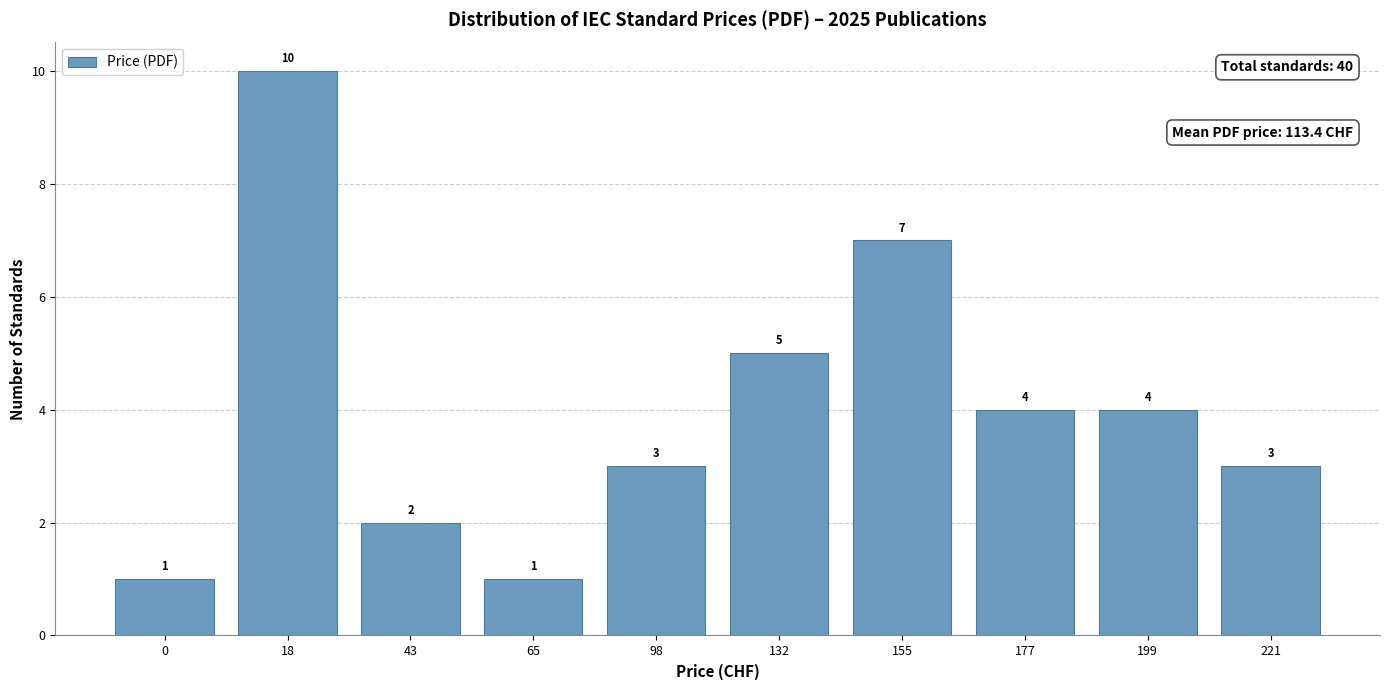

How many data points are less than 4?

5